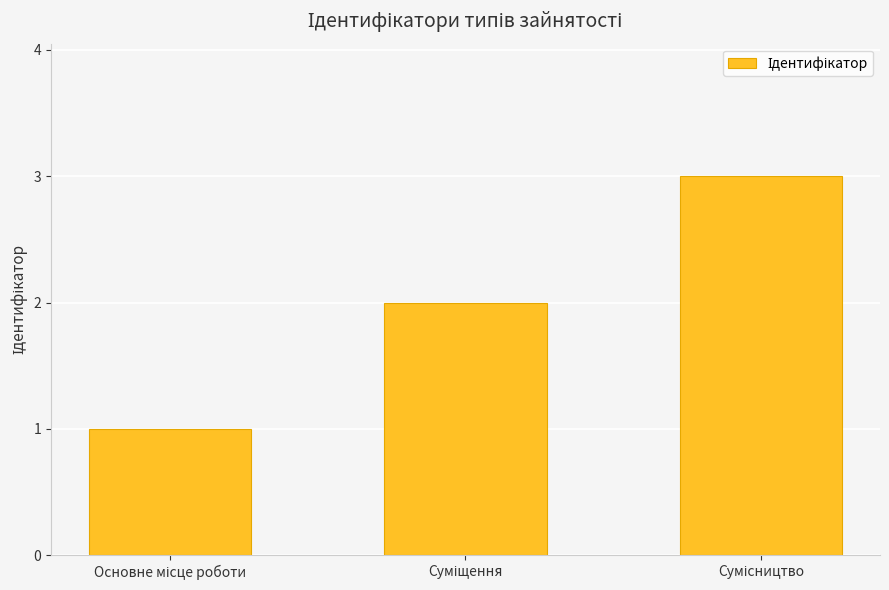

What is the greatest value displayed?

3